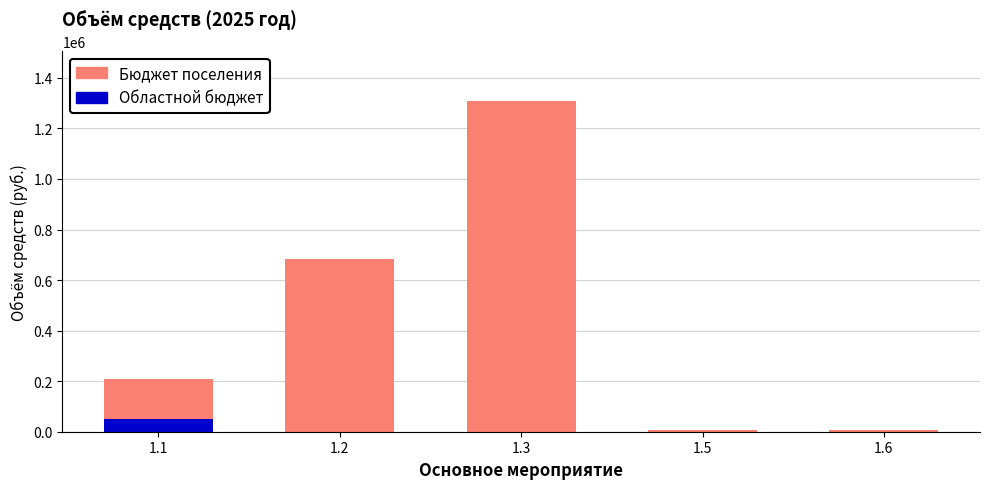

The value of Областной бюджет at 1.5 is 0. True or false?

True